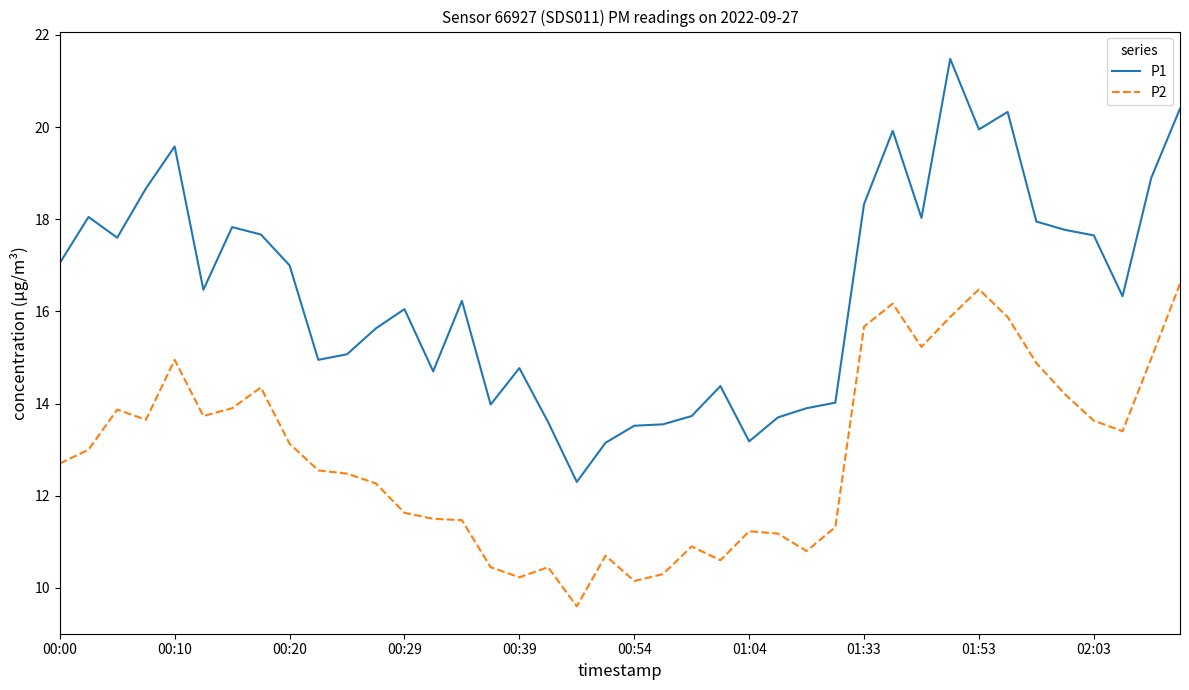

What is the minimum value shown in the chart?

9.6